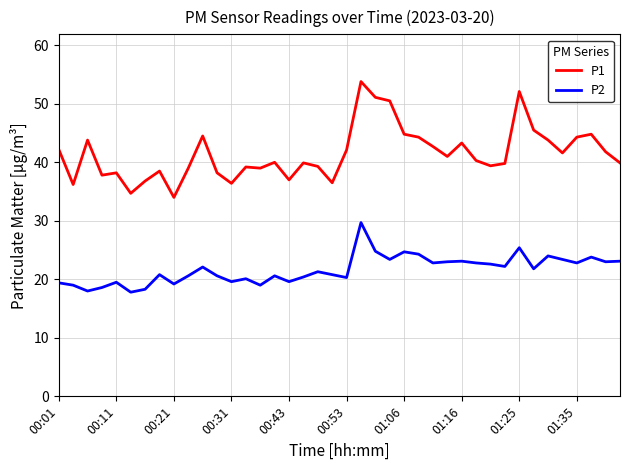

What is the sum of all P1 values?

1658.1